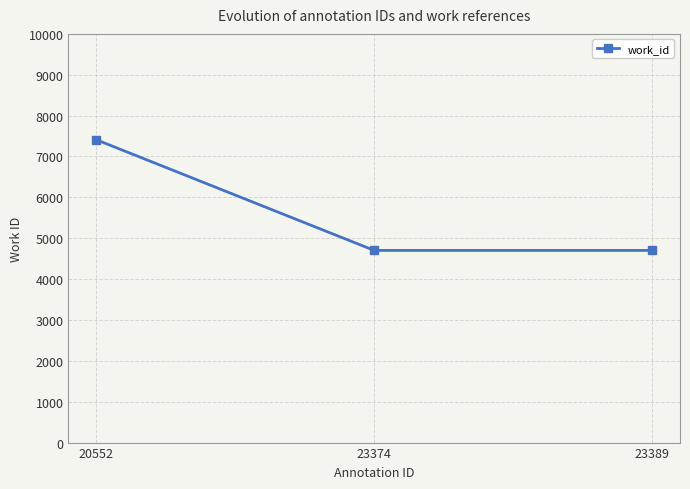

Does the chart display data point markers on the line(s)?

Yes